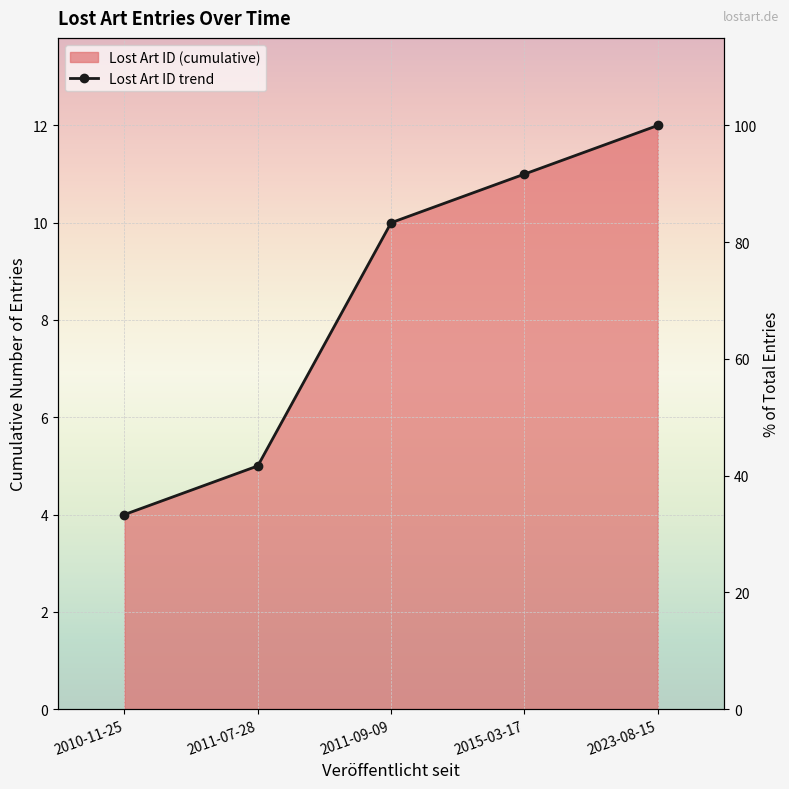

Rank the categories by value from highest to lowest.

2023-08-15, 2015-03-17, 2011-09-09, 2011-07-28, 2010-11-25